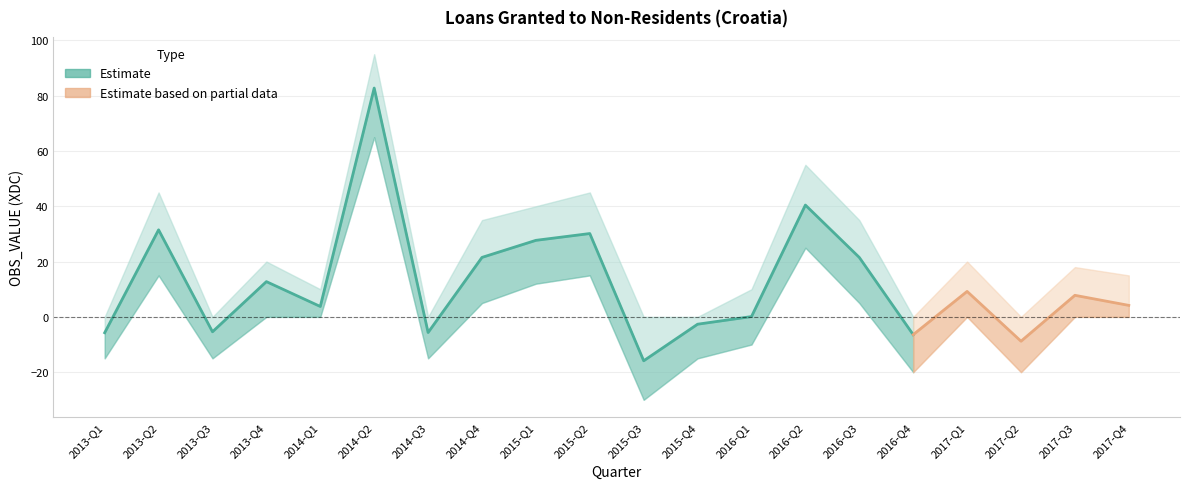

Is this an area chart (filled region under the line)?

No